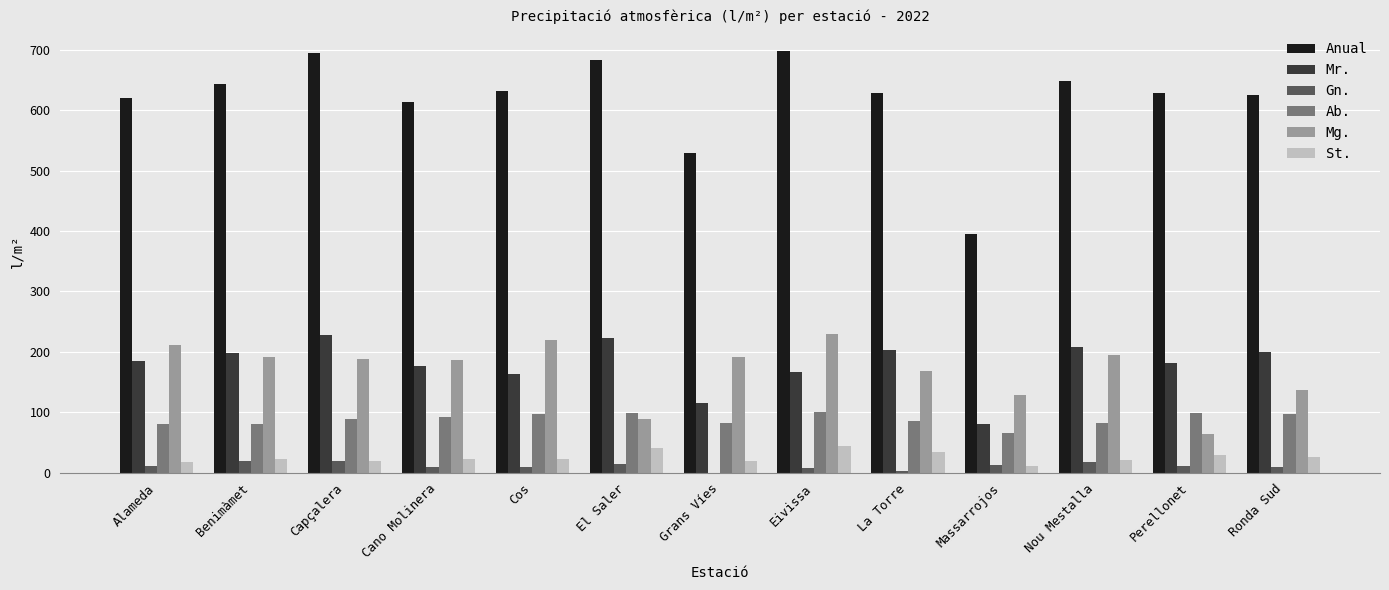

Is it true that Anual equals 833.7 at Ronda Sud?

False